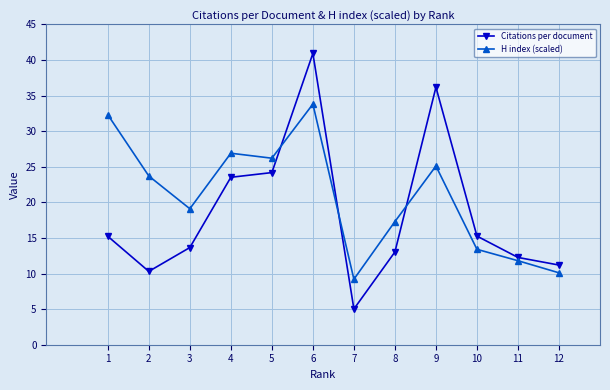

What is the spread (max minus min) of values at 4?

3.4